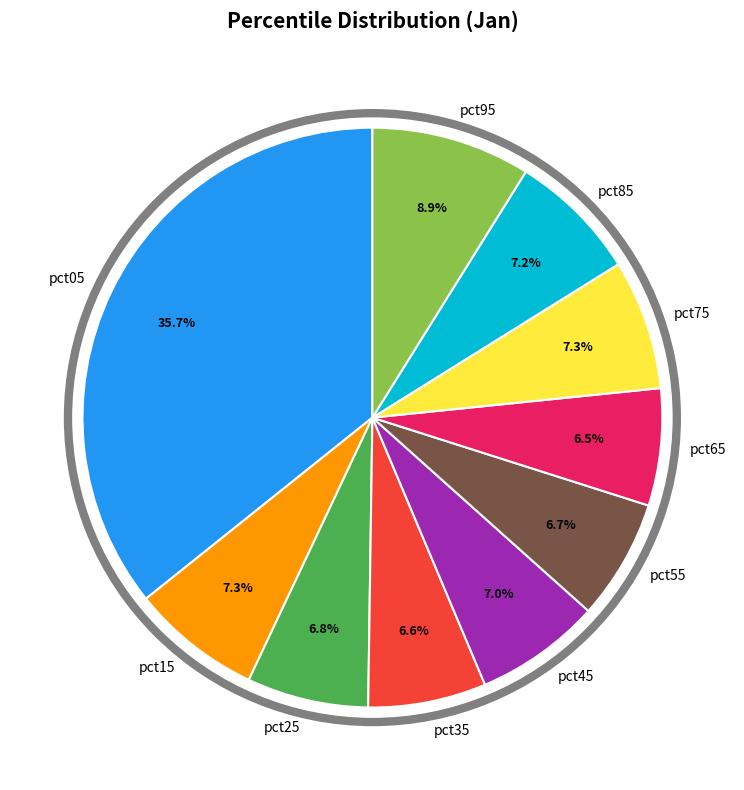

Count the number of slices in the pie.

10